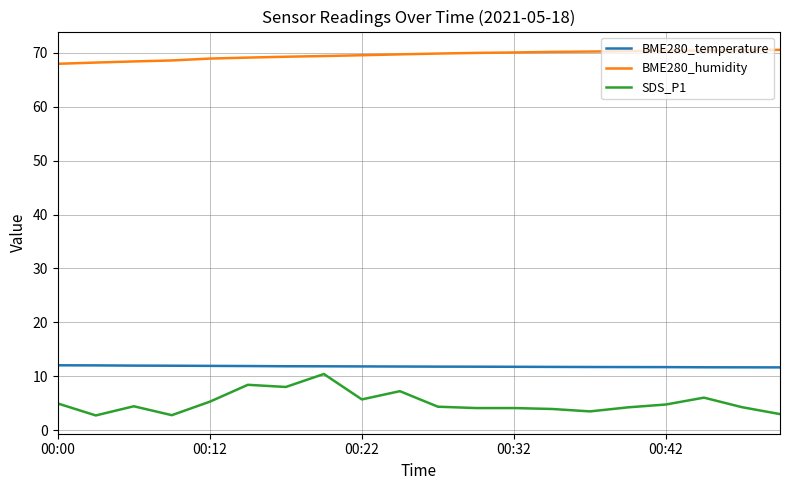

Which series has the largest range (max minus min)?

SDS_P1